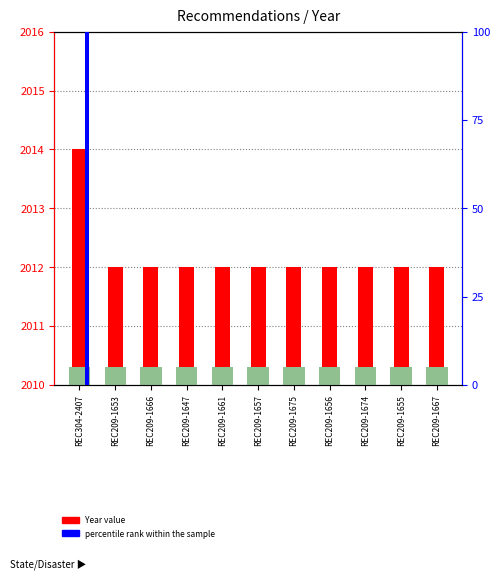

What is the difference between the highest and lowest values at REC209-1675?

2012